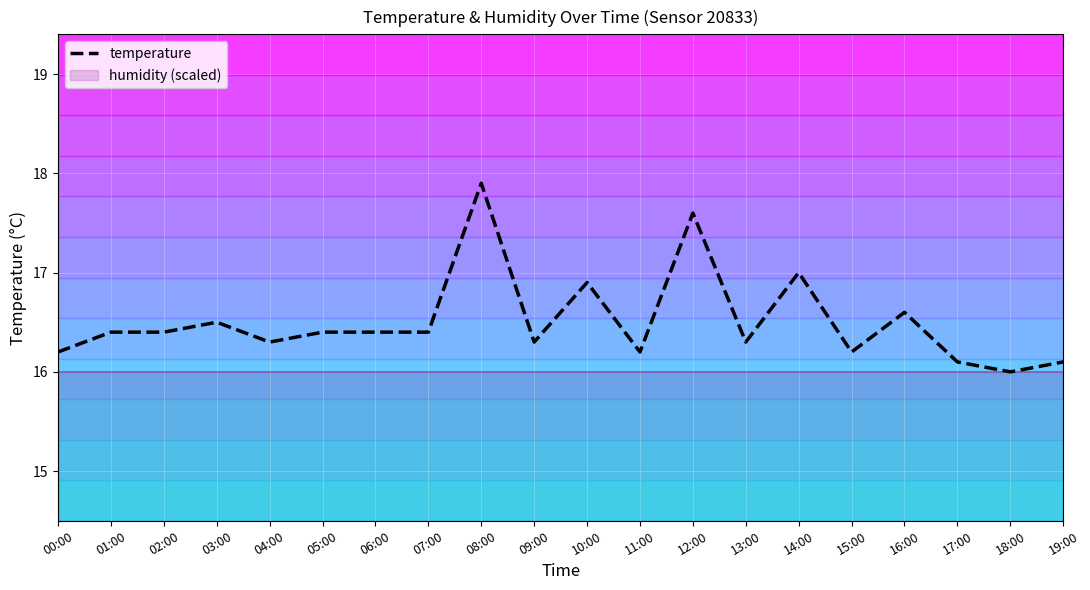

True or false: the data has more than 1 interior local peaks.

True